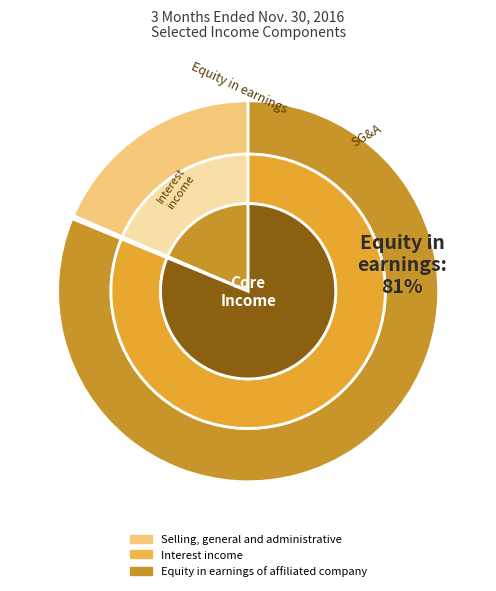

Which category has the biggest portion of the pie?

Equity in earnings of affiliated company